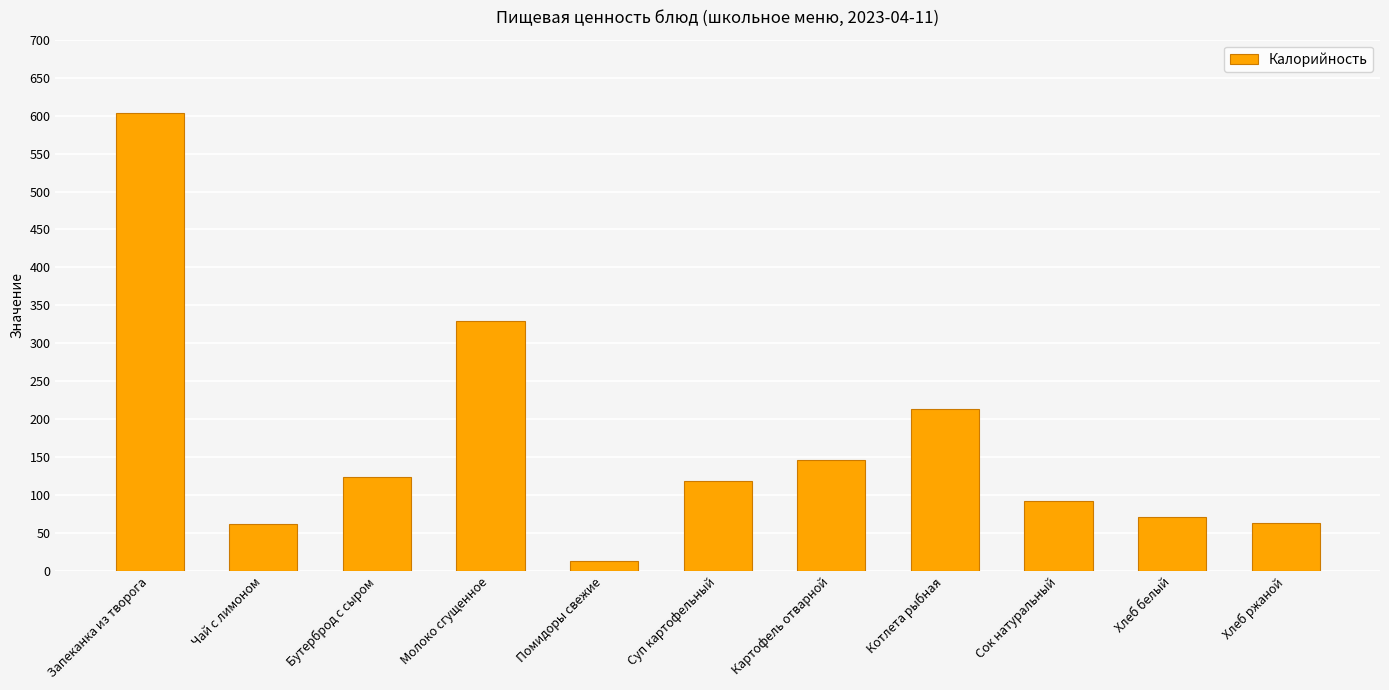

What is the approximate value at Картофель отварной?

146.1